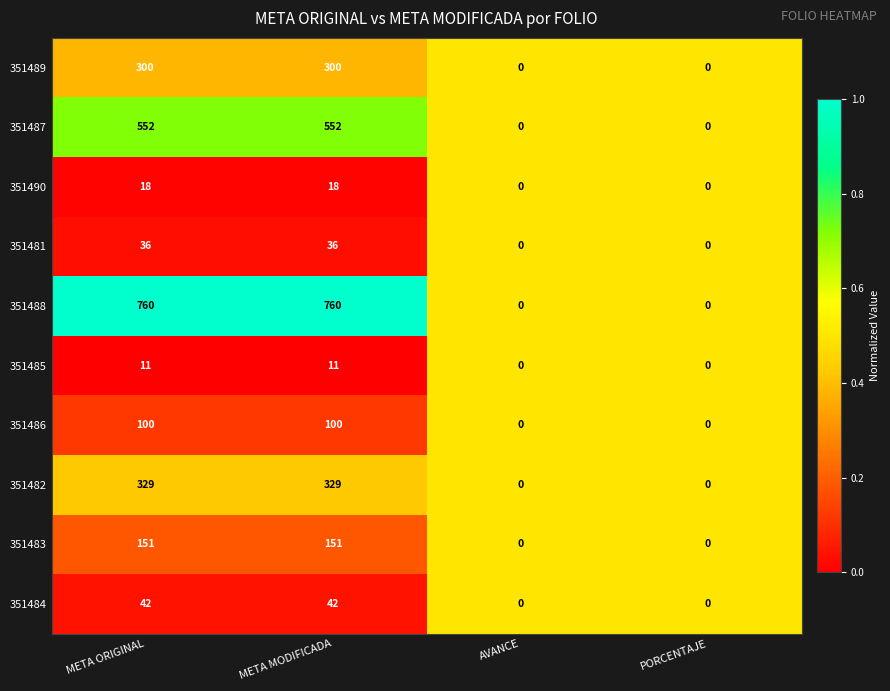

Read the 351487 value at META ORIGINAL, to the nearest 50.

550